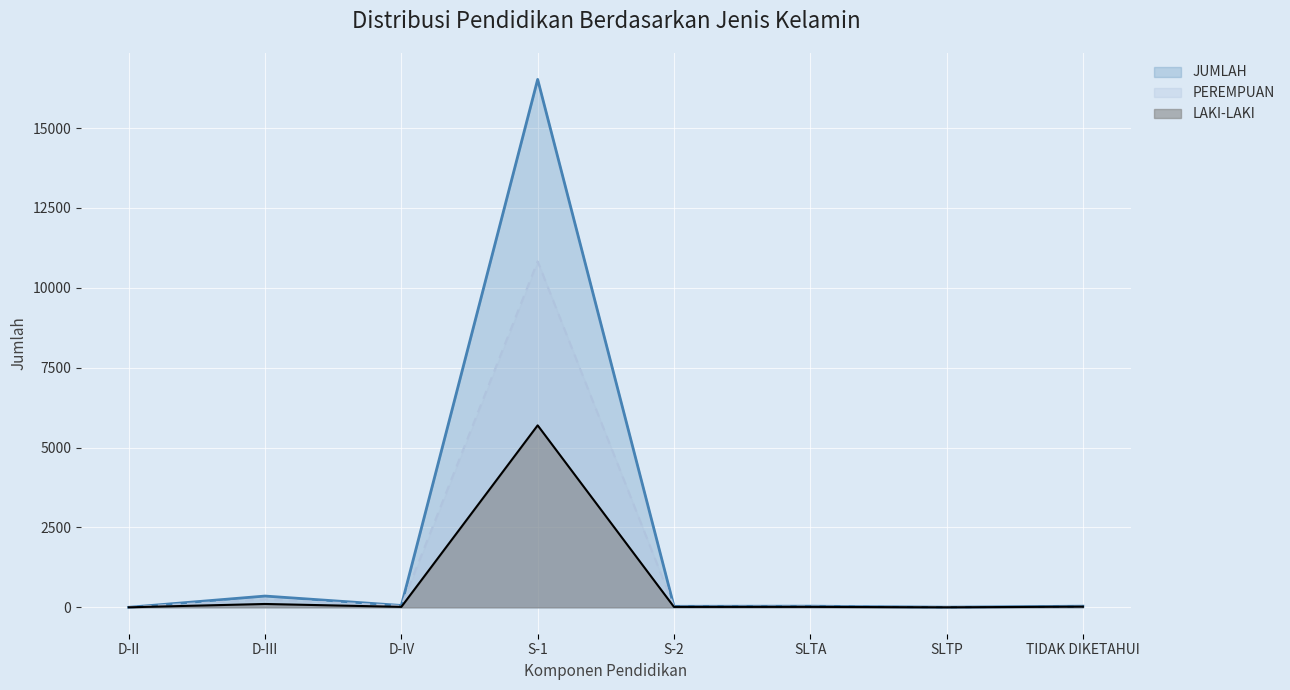

How many lines are shown in the chart?

3